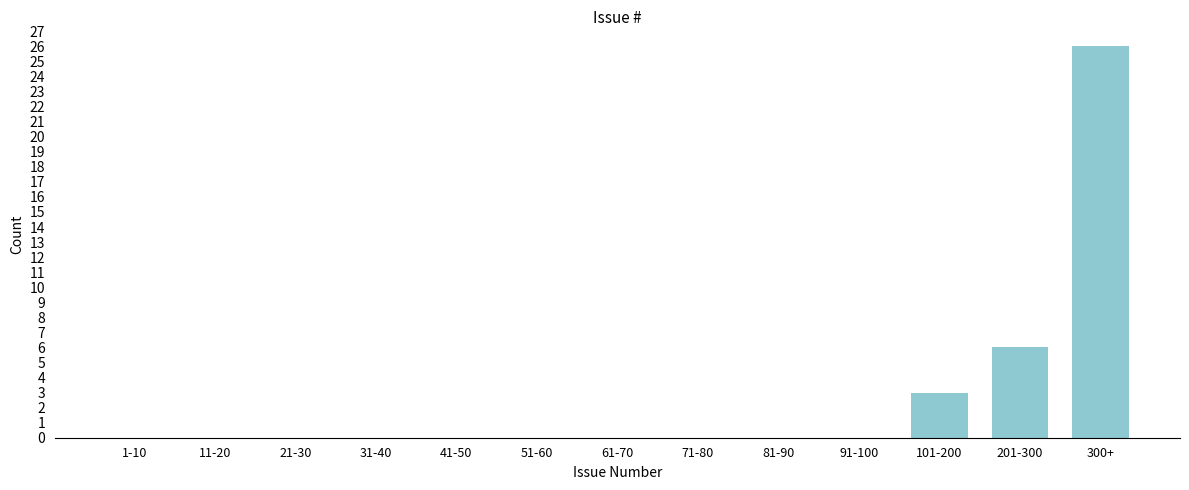

Reading left to right, transcribe all the data shown in this chart.

1-10=0	11-20=0	21-30=0	31-40=0	41-50=0	51-60=0	61-70=0	71-80=0	81-90=0	91-100=0	101-200=3	201-300=6	300+=26